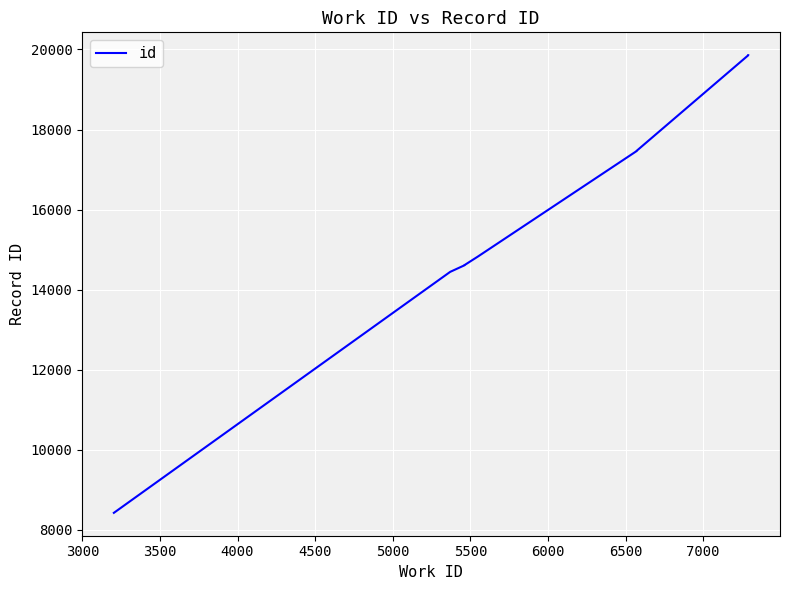

What is the value of the 1st point from the left?

8428